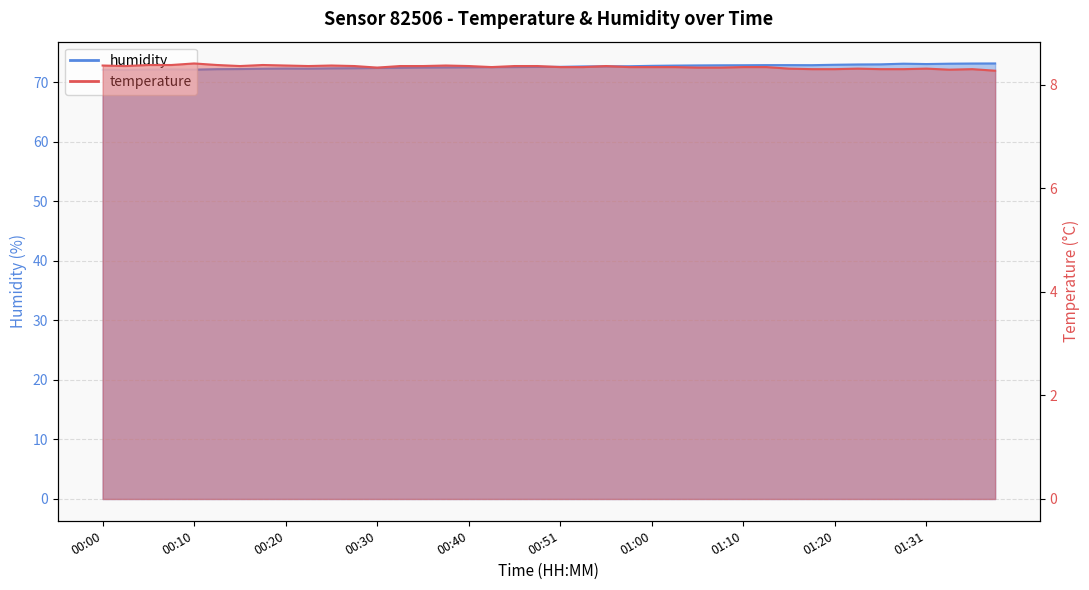

List the series in order of their overall mean, lowest first.

temperature, humidity